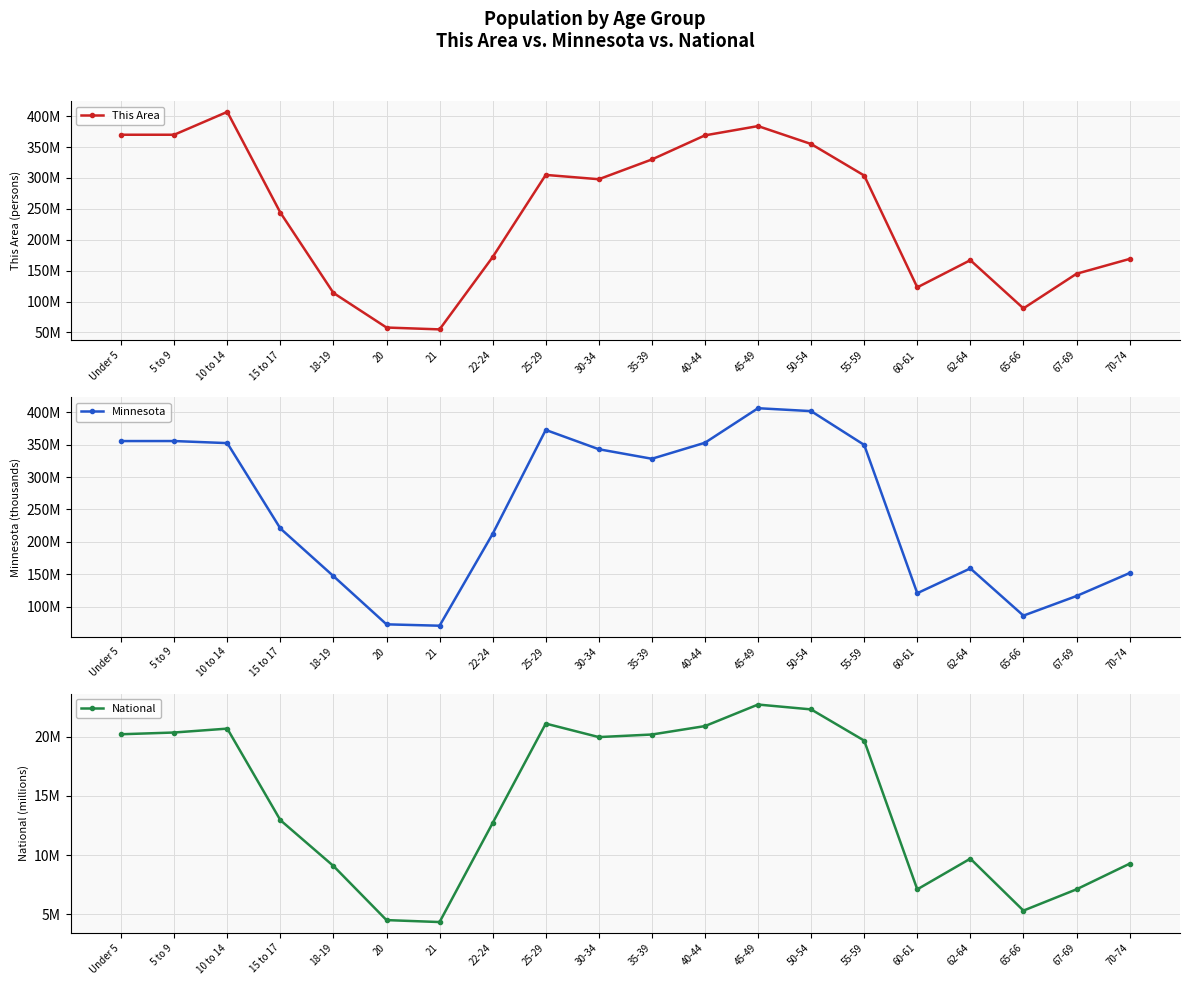

At how many categories does at least one series exceed 380?

3